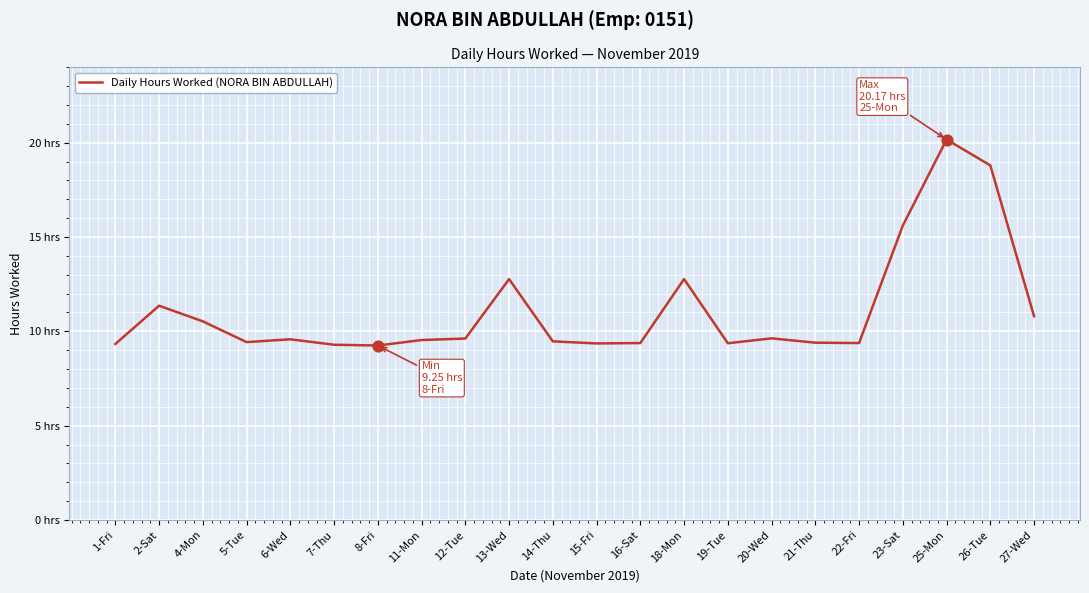

Between 23-Sat and 27-Wed, which is larger?

23-Sat